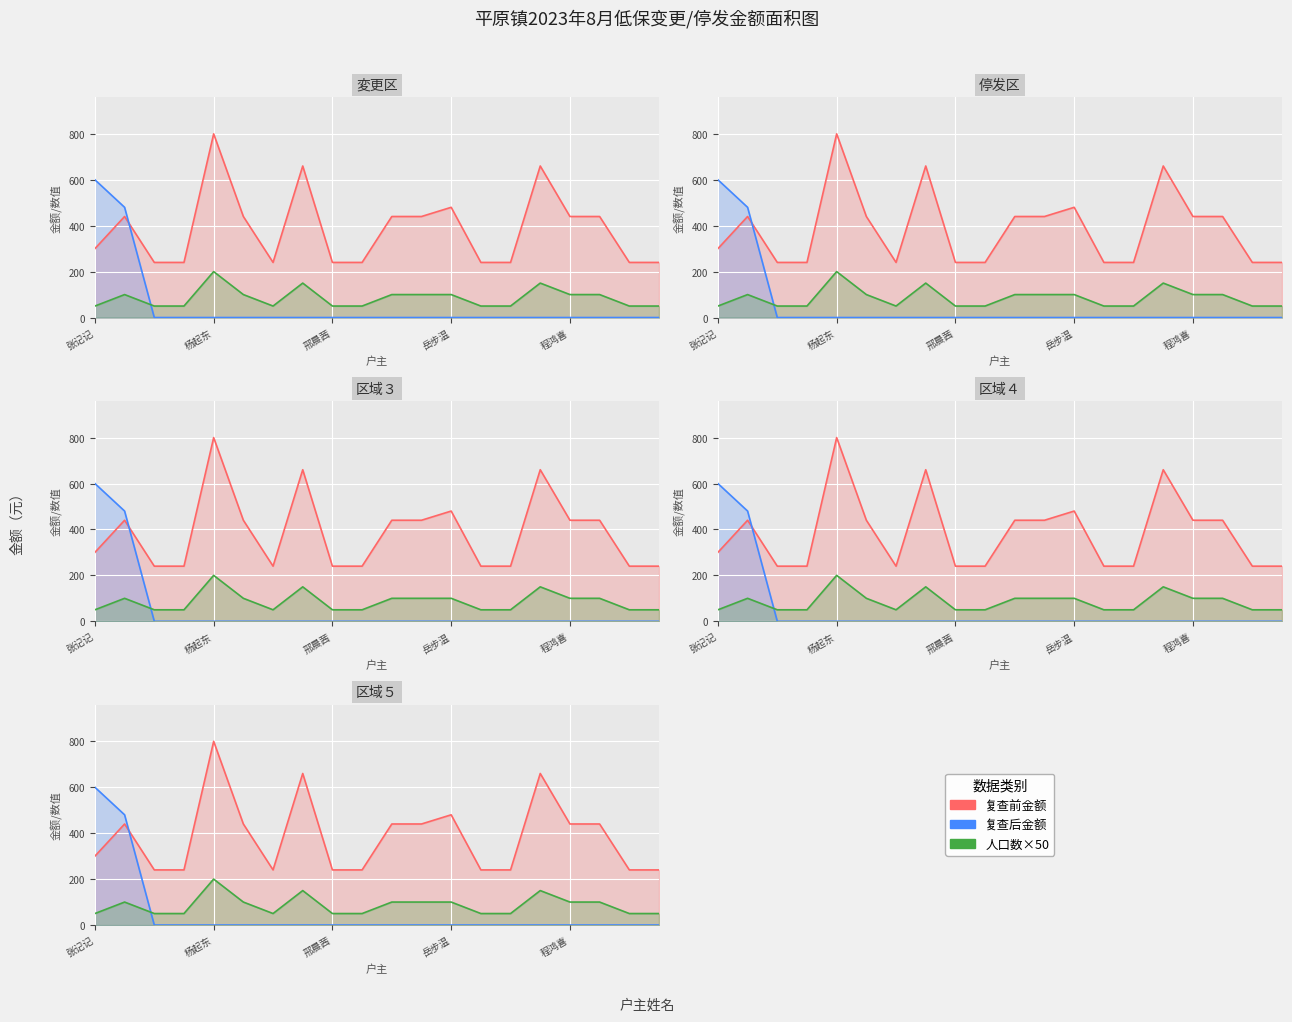

What is the minimum value for 人口数?

50